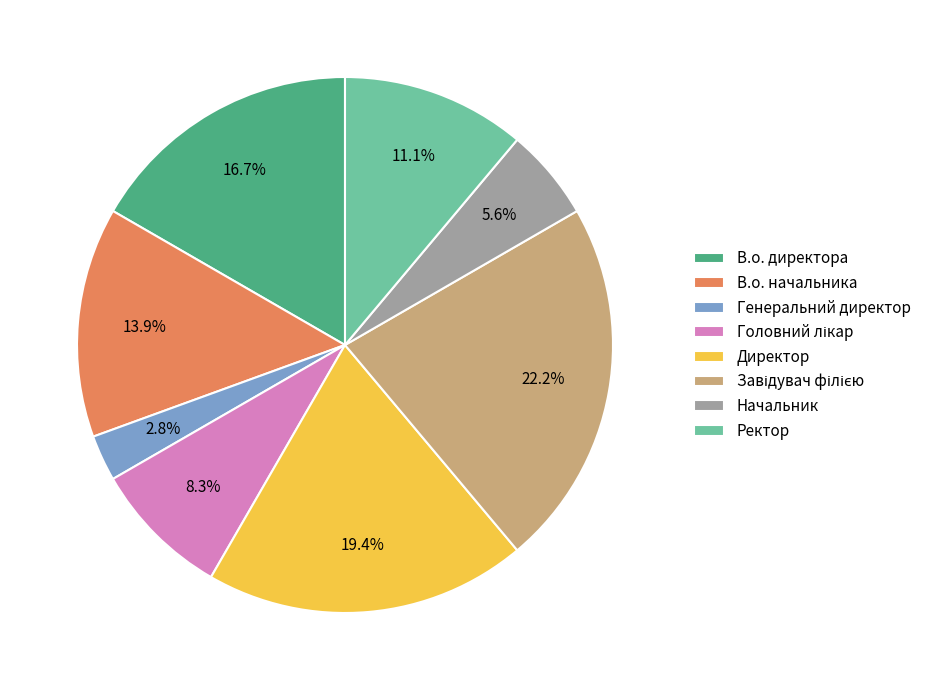

To the nearest percent, what is the difference between the largest and smallest slice percentages?

19%